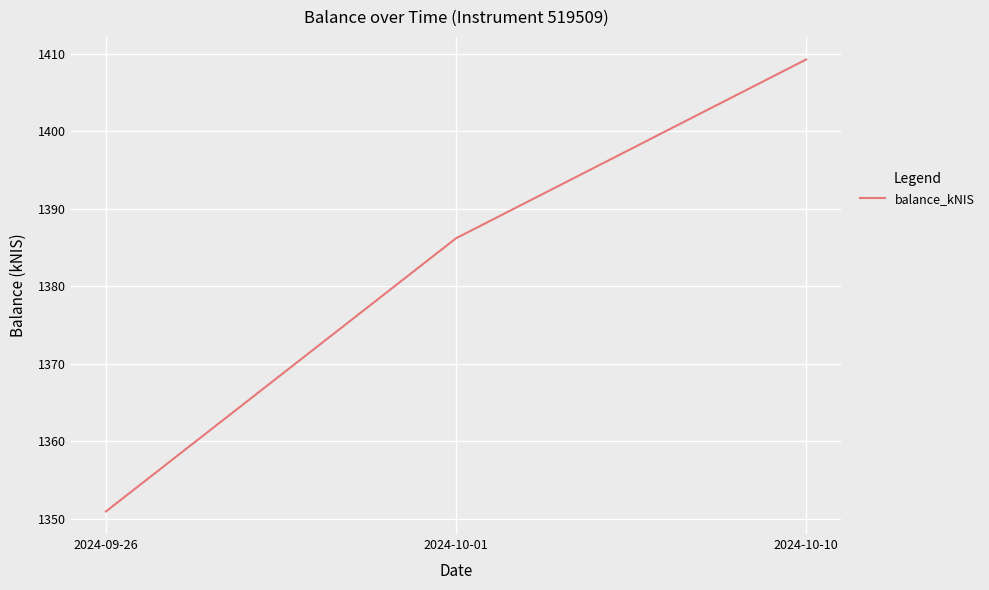

What is the average value?

1382.1